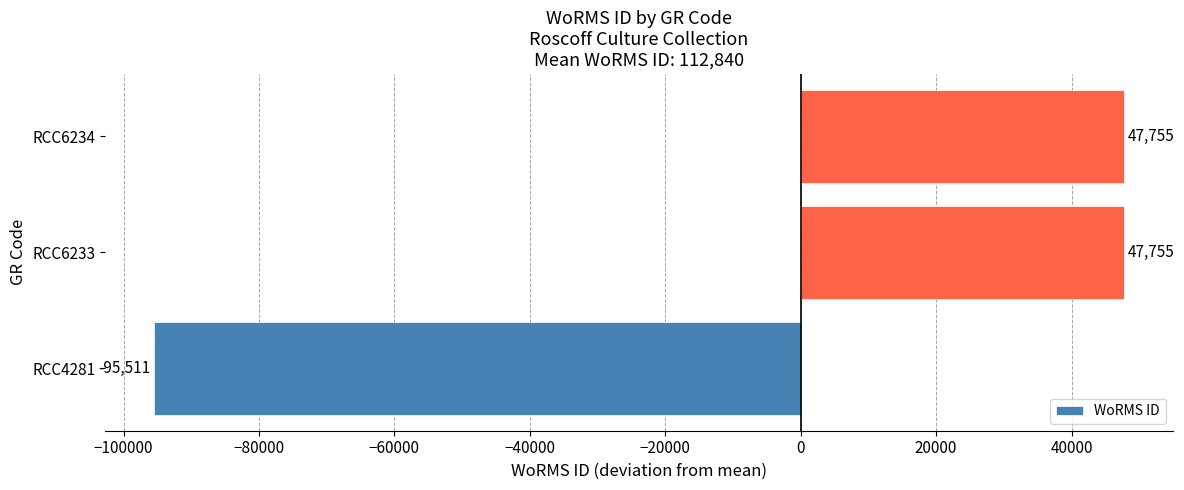

Approximately how many times larger is the value at RCC6234 compared to RCC6233?

1.0